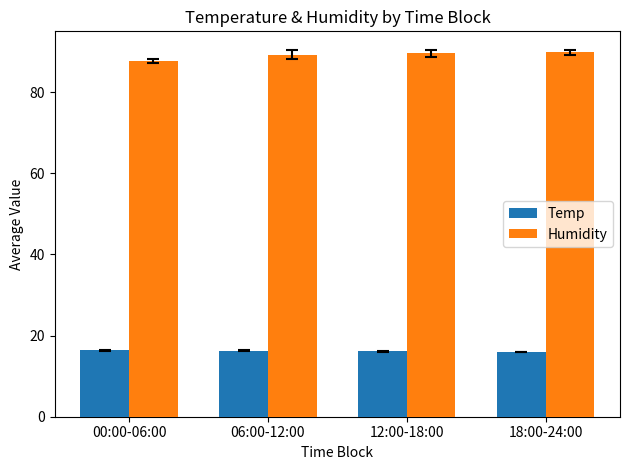

What is the difference between the second highest and second lowest values in the Humidity series?

0.3